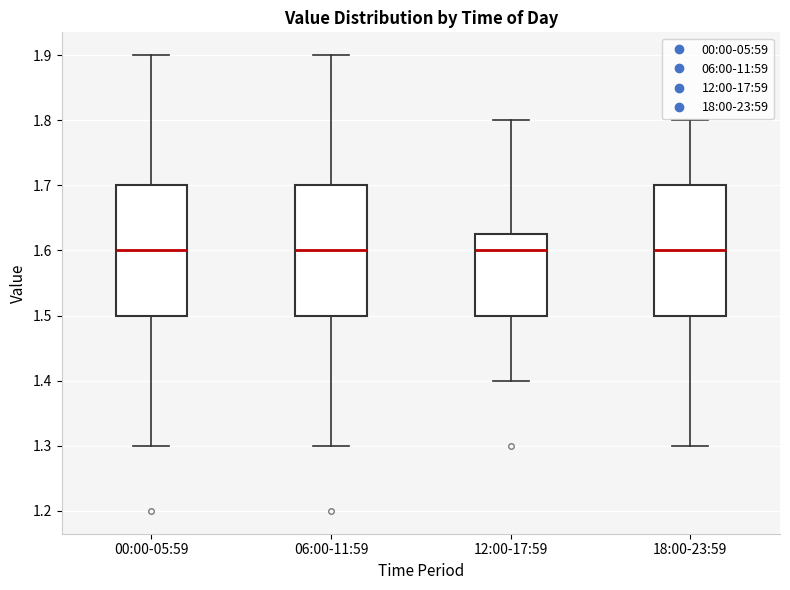

Where does the upper whisker of the box for 06:00-11:59 end on the y-axis? The values are not printed on the chart, so give them approximately, as read against the axis.

1.90